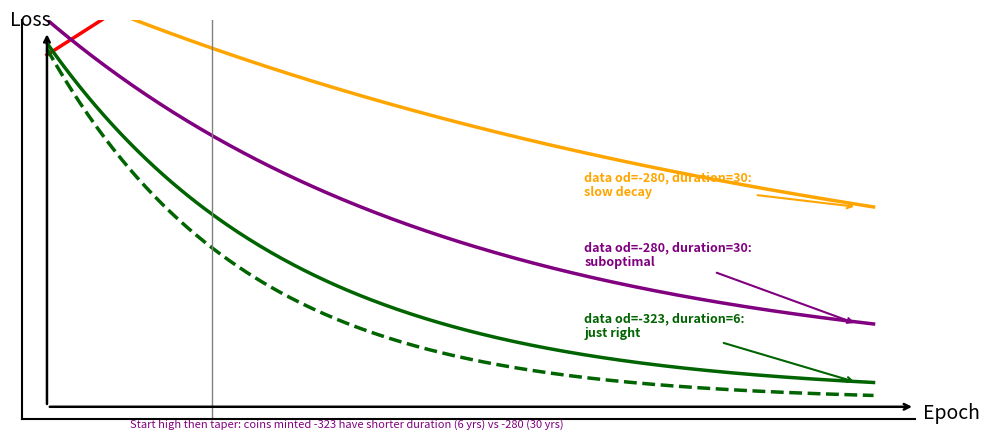

True or false: data do has more than 1 interior local peaks.

False